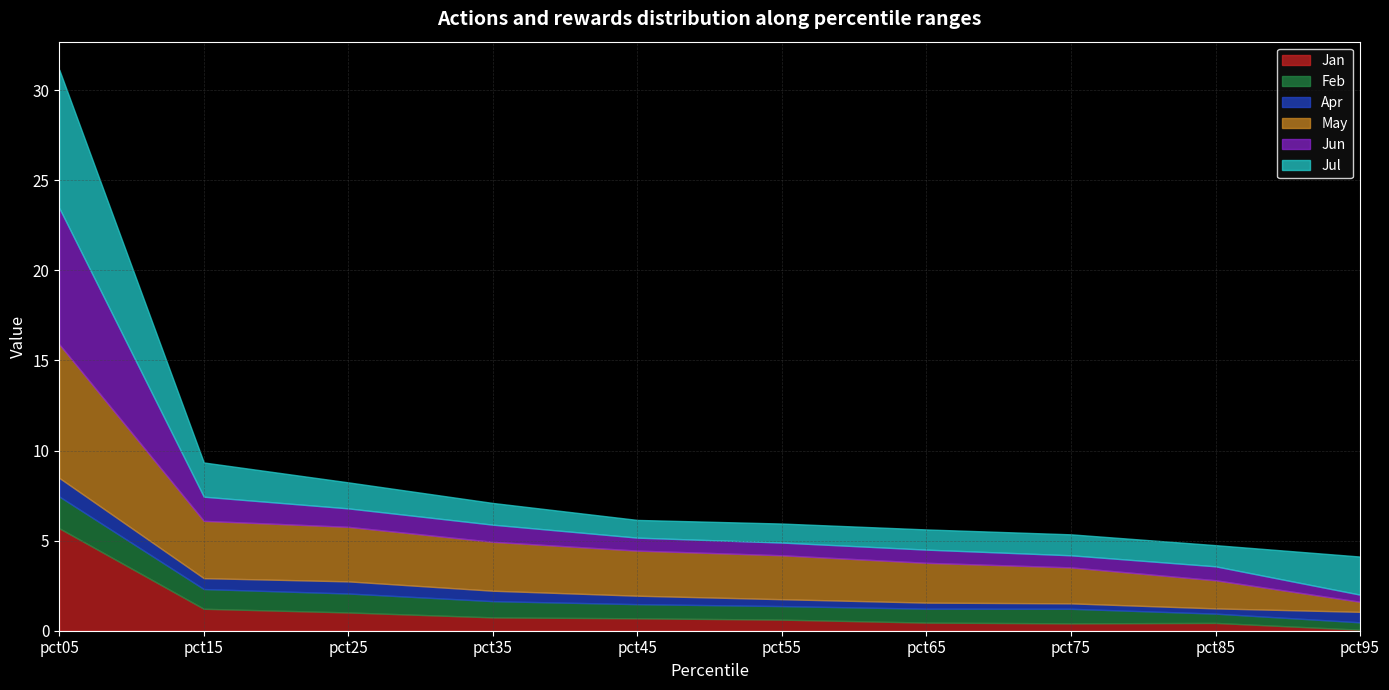

Does the chart have visible grid lines?

Yes